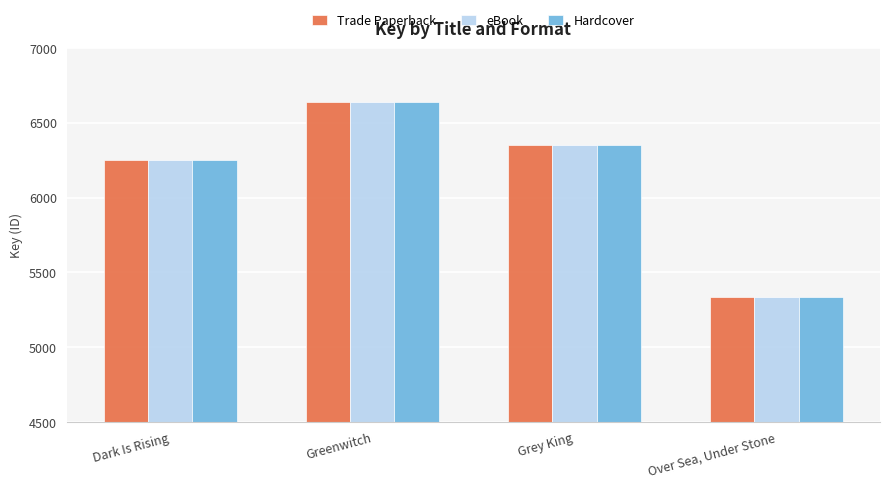

List the labels in order of Hardcover value, smallest first.

Over Sea, Under Stone, Dark Is Rising, Grey King, Greenwitch